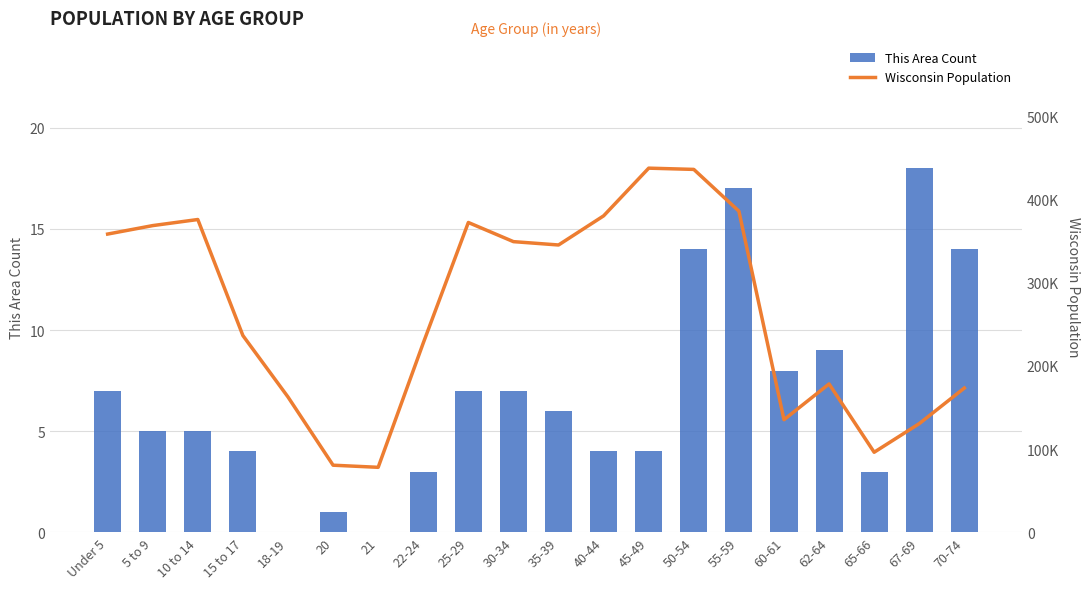

What position from the left is 65-66?

18